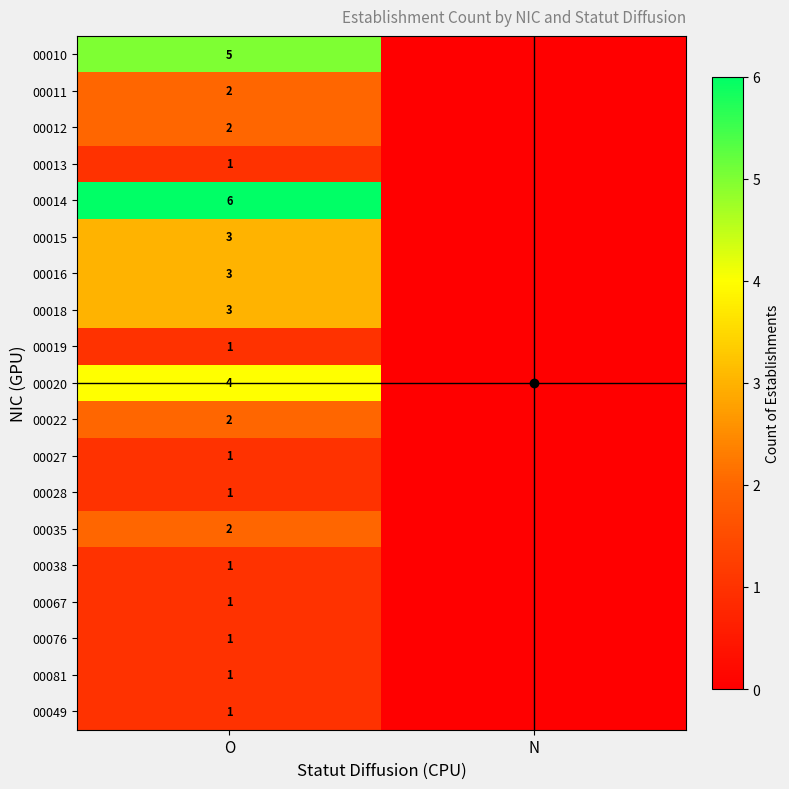

Between O and N, which is larger?

O